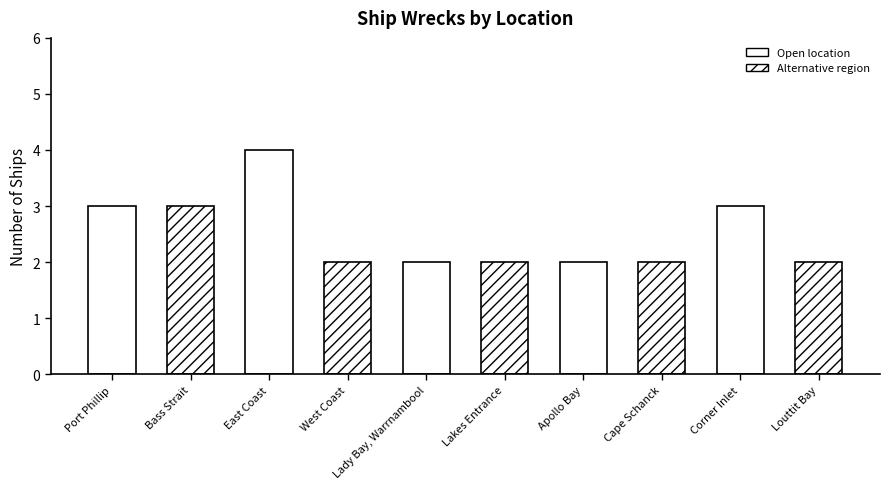

Rank the categories by value from lowest to highest.

West Coast, Lady Bay, Warrnambool, Lakes Entrance, Apollo Bay, Cape Schanck, Louttit Bay, Port Phillip, Bass Strait, Corner Inlet, East Coast